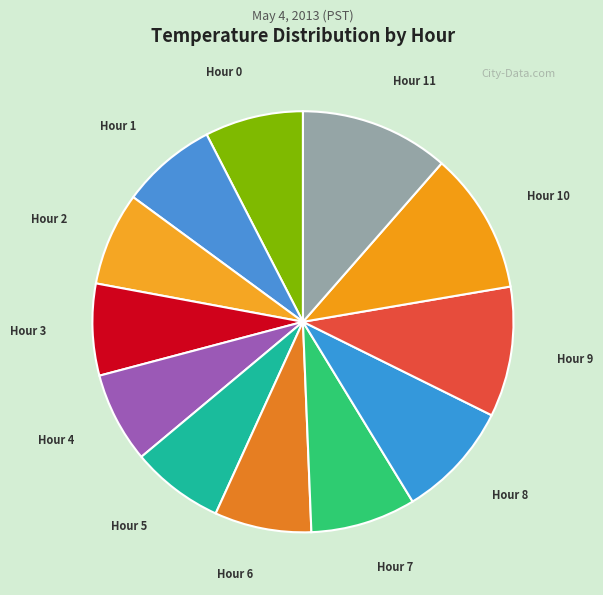

What is the ratio of the value at Hour 1 to the value at Hour 4?

1.1